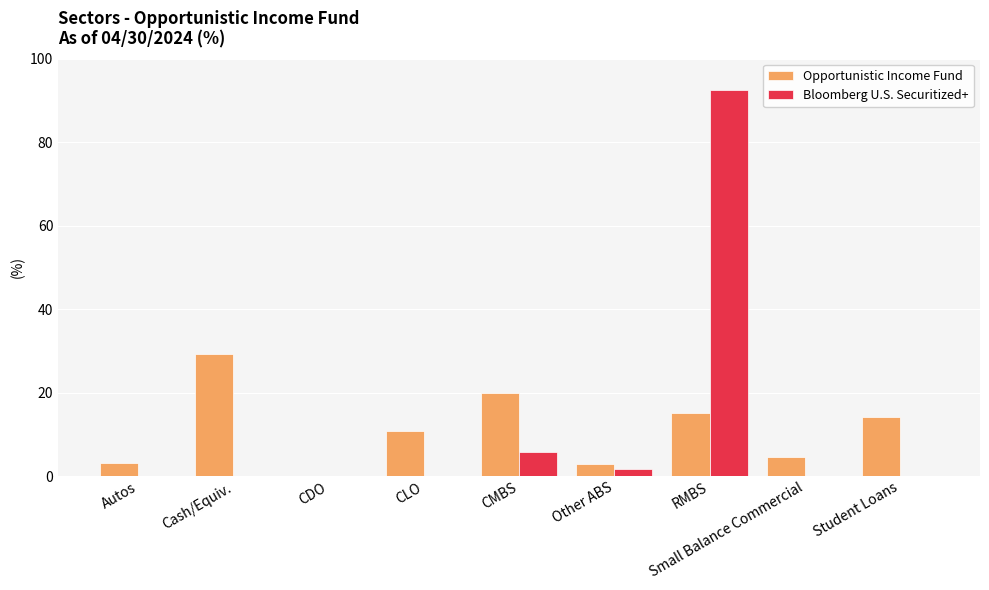

What is the sum of all Opportunistic Income Fund values?

100.0